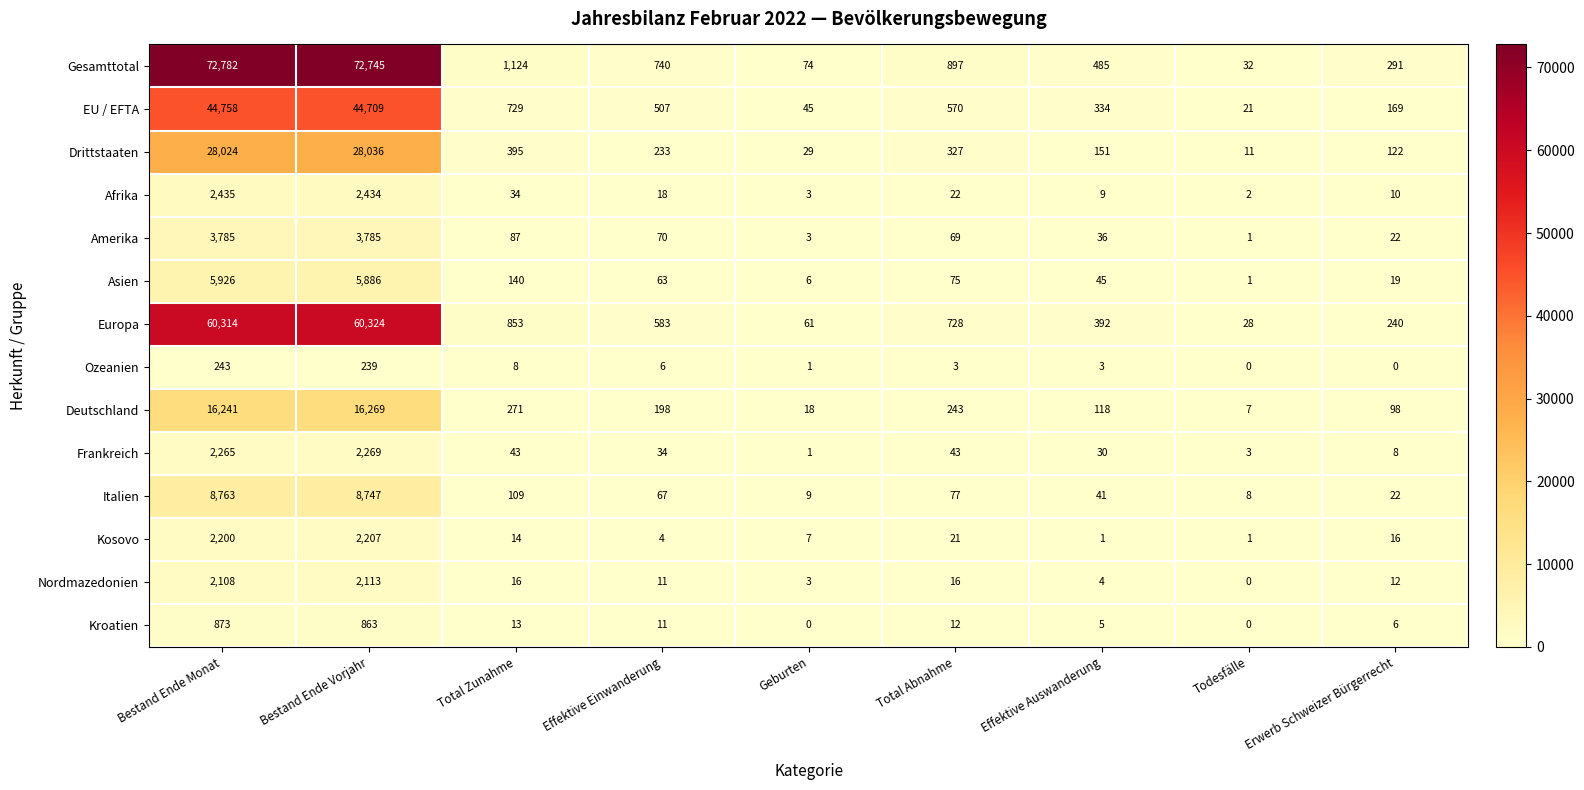

Rank the series by their maximum value, from lowest to highest.

Ozeanien, Kroatien, Nordmazedonien, Kosovo, Frankreich, Afrika, Amerika, Asien, Italien, Deutschland, Drittstaaten, EU / EFTA, Europa, Gesamttotal